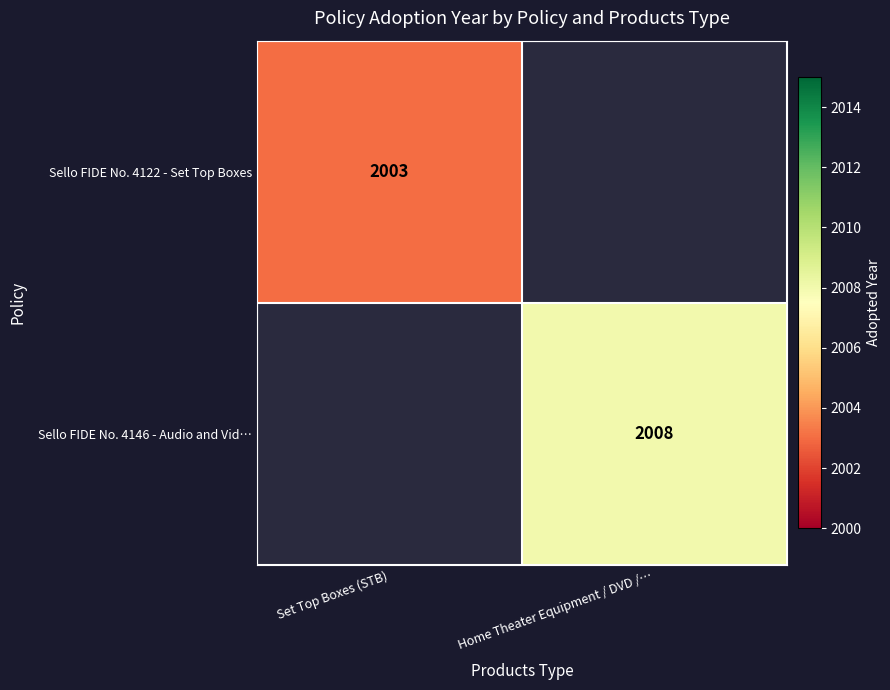

Between Set Top Boxes (STB) and Home Theater Equipment / DVD /…, which is larger?

Home Theater Equipment / DVD /…